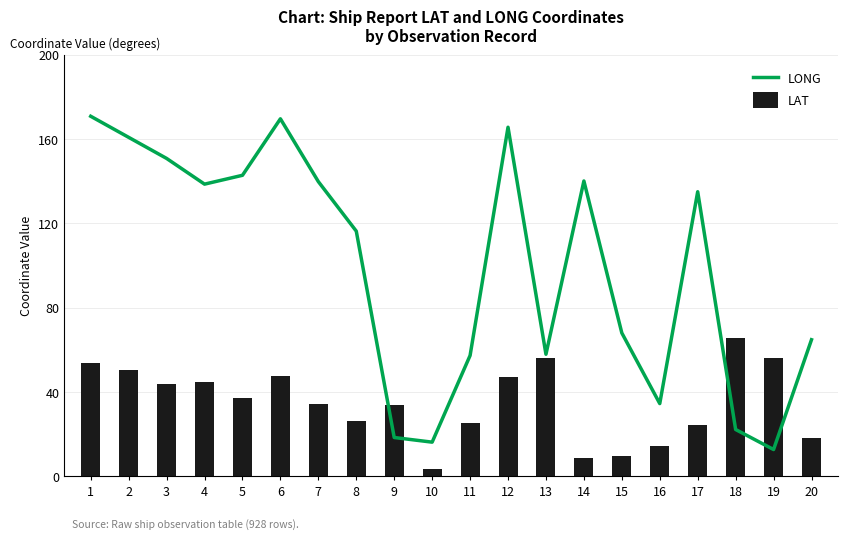

What is the minimum value for LONG?

12.7